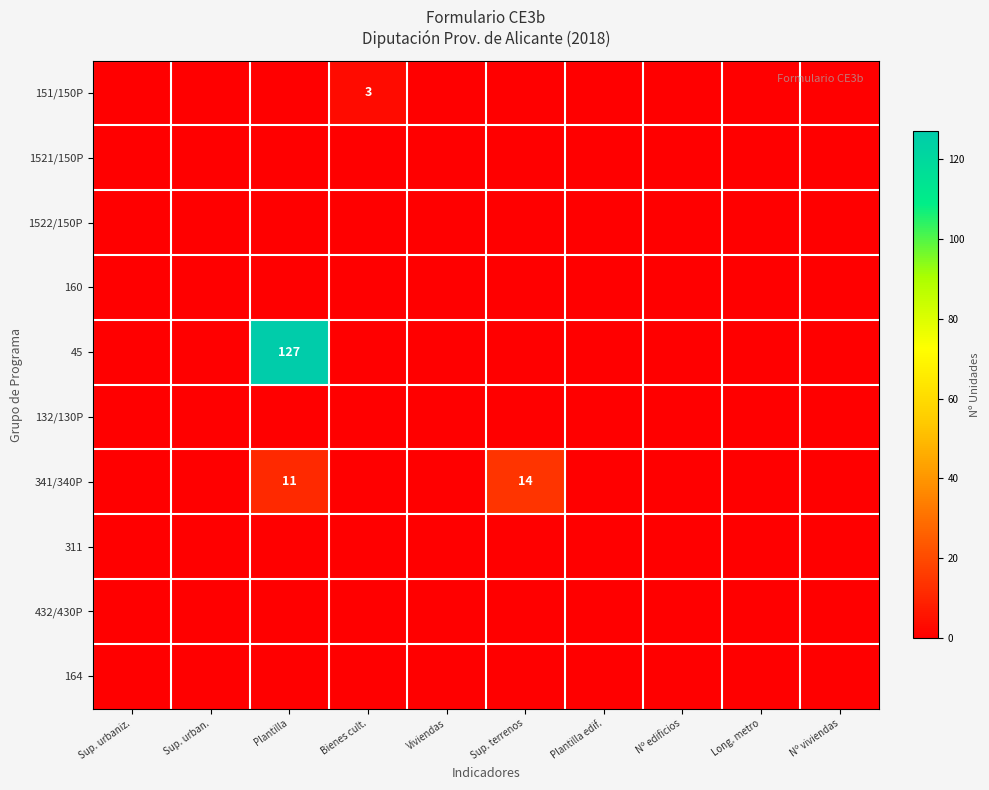

Is it true that 341/340P equals 22 at Sup. terrenos?

False